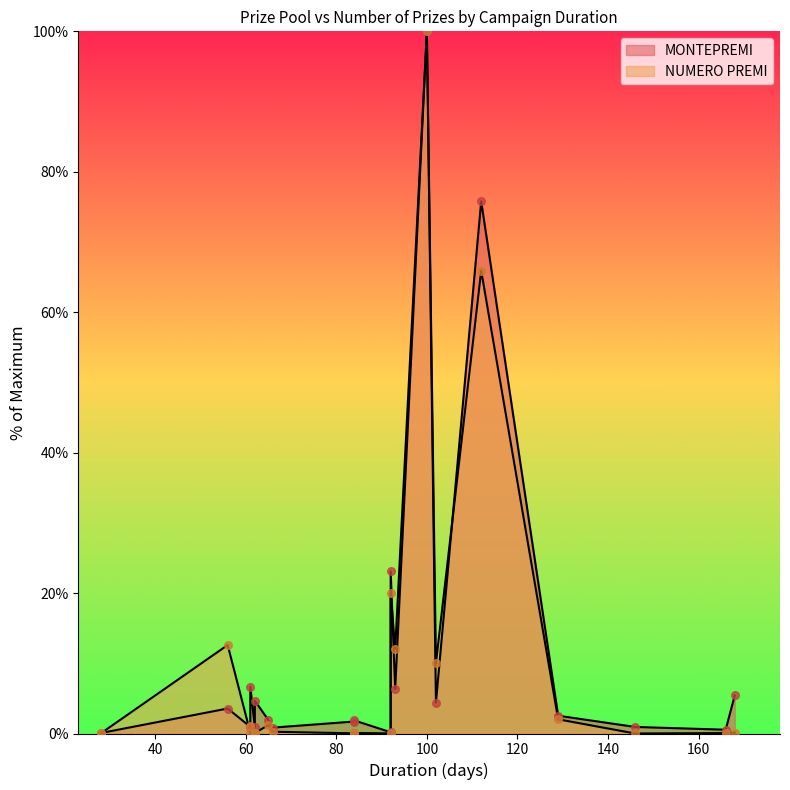

At how many categories does at least one series exceed 3?

9